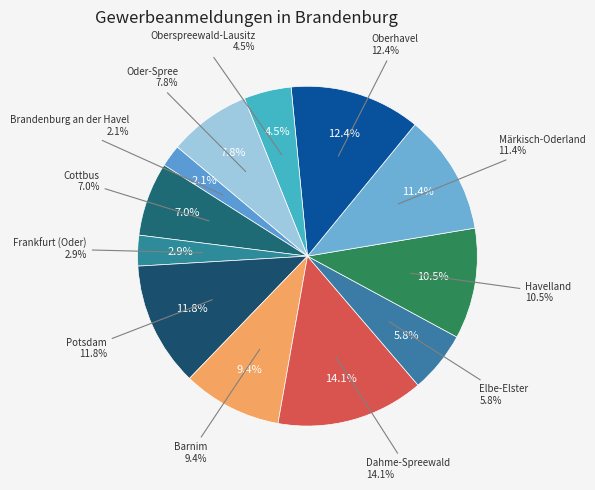

To the nearest percent, what is the difference between the largest and smallest slice percentages?

12%